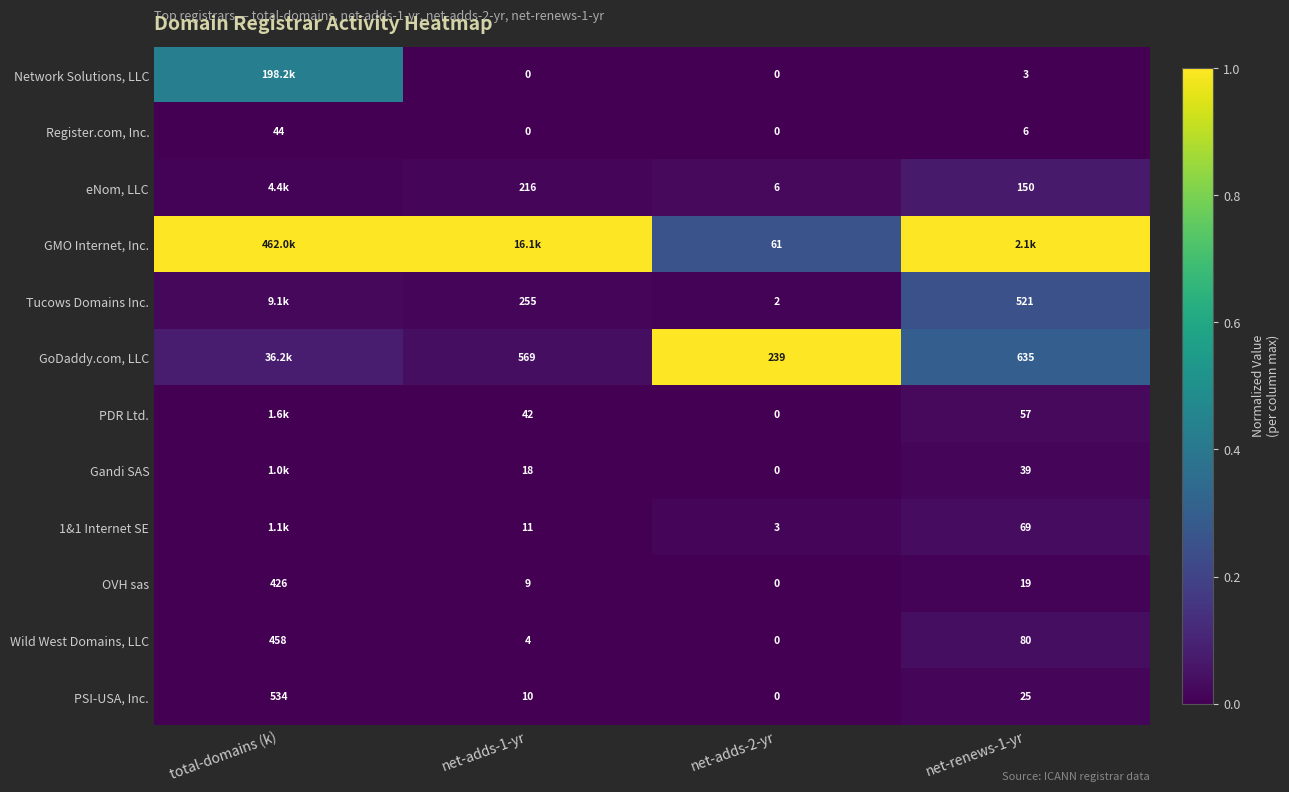

At net-renews-1-yr, list the series in order from largest to smallest.

GMO Internet, Inc., GoDaddy.com, LLC, Tucows Domains Inc., eNom, LLC, Wild West Domains, LLC, 1&1 Internet SE, PDR Ltd., Gandi SAS, PSI-USA, Inc., OVH sas, Register.com, Inc., Network Solutions, LLC